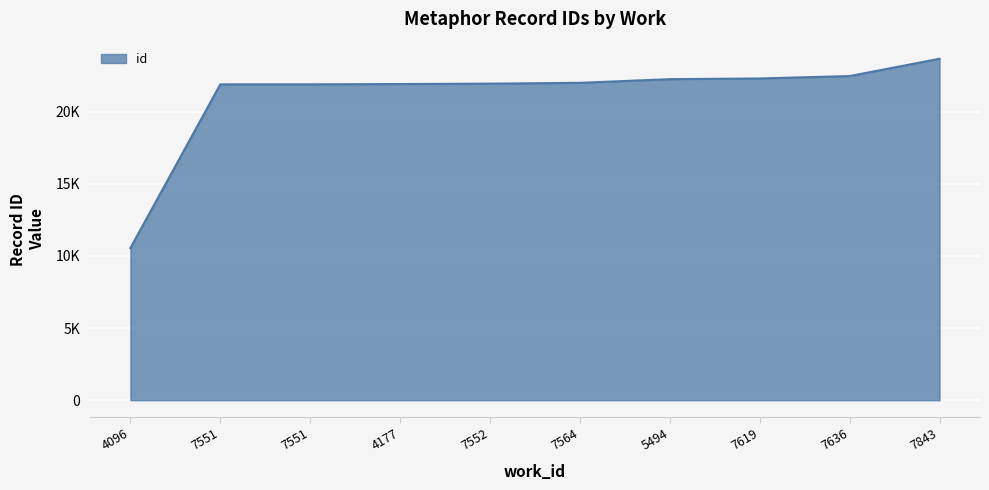

Does the chart display data point markers on the line(s)?

No